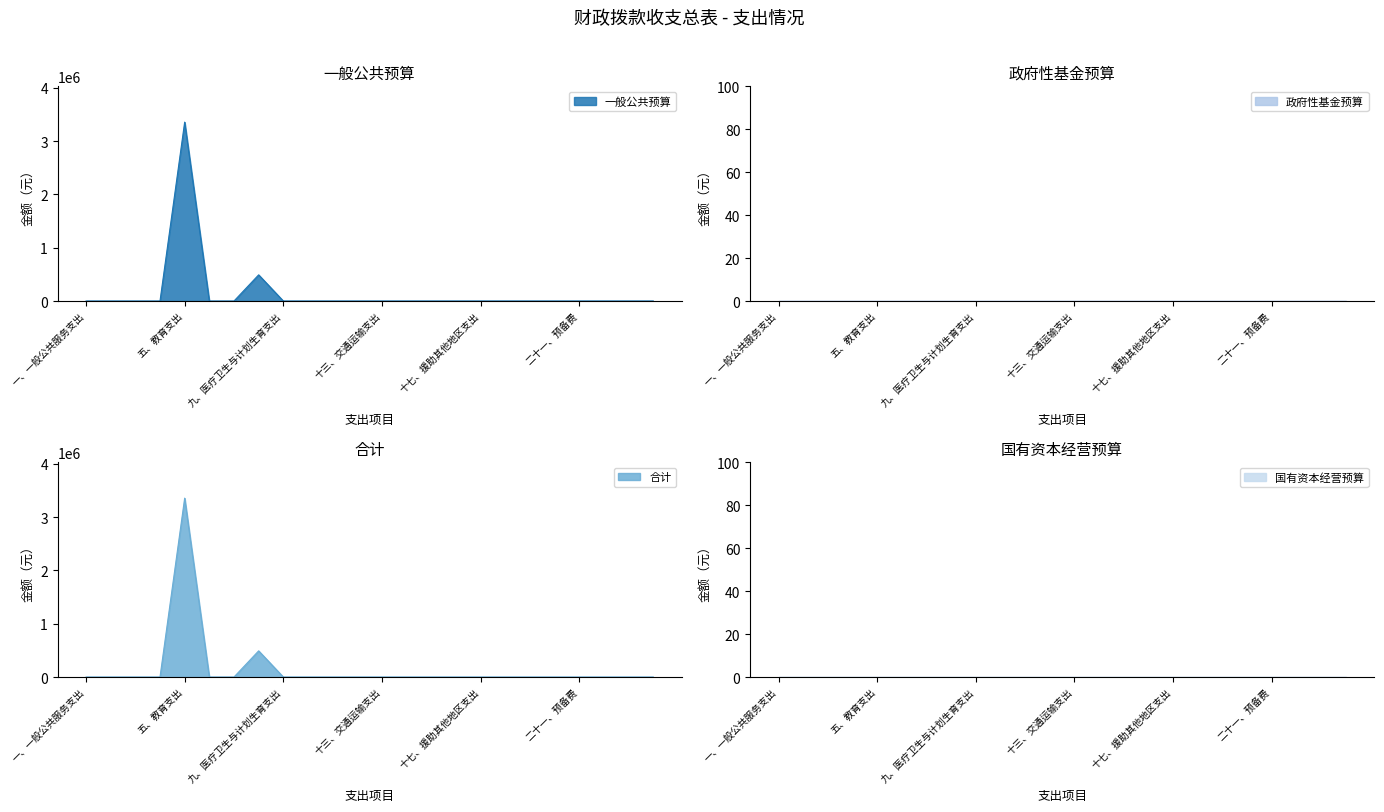

The 一般公共预算 series shows -1711336.7 at 七、文化体育与传媒支出. True or false?

False